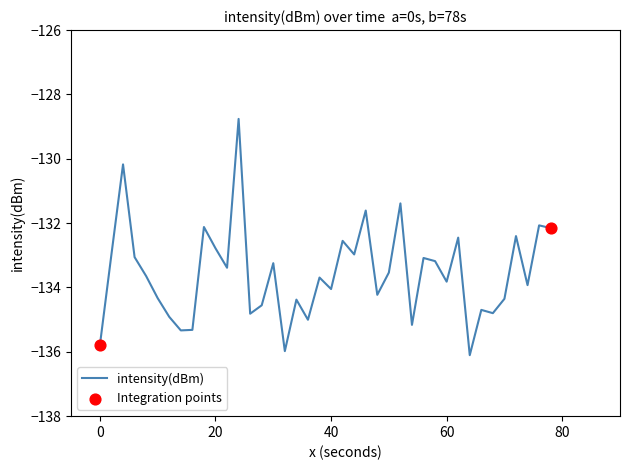

What is the maximum value shown in the chart?

-128.8